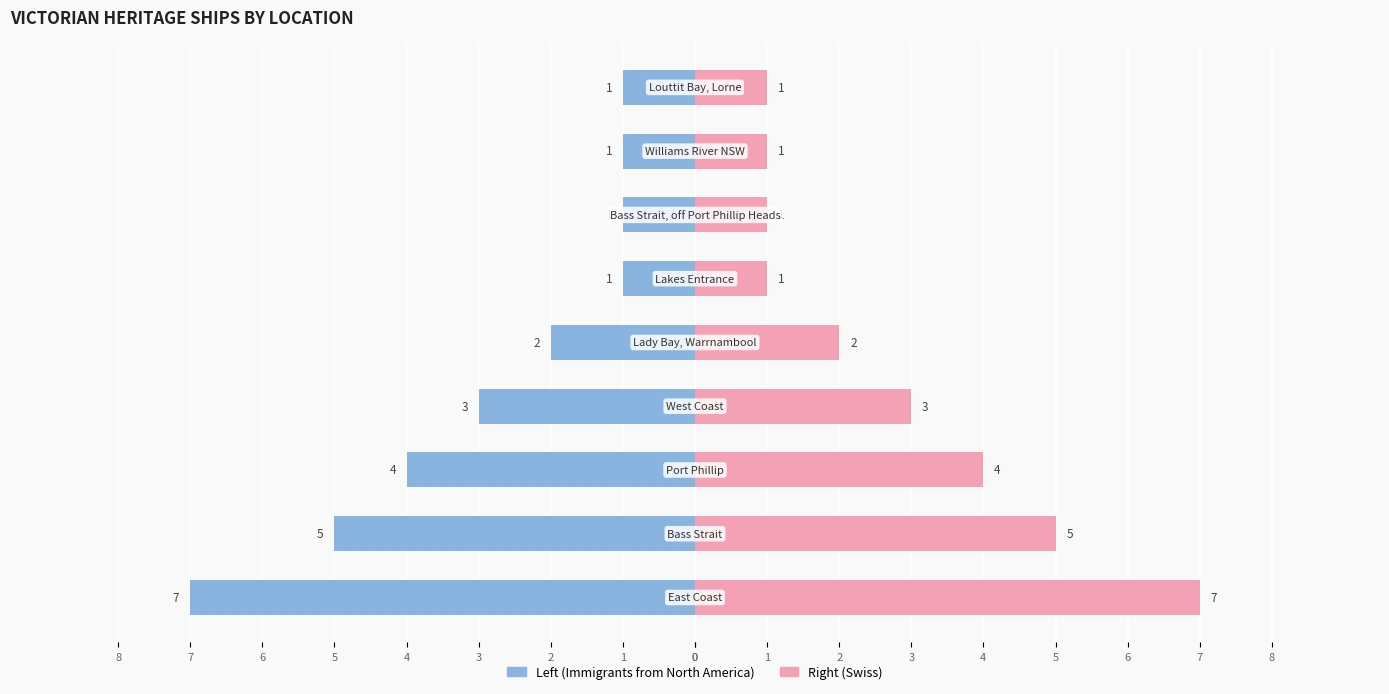

The Right count series shows 4 at 3. True or false?

False